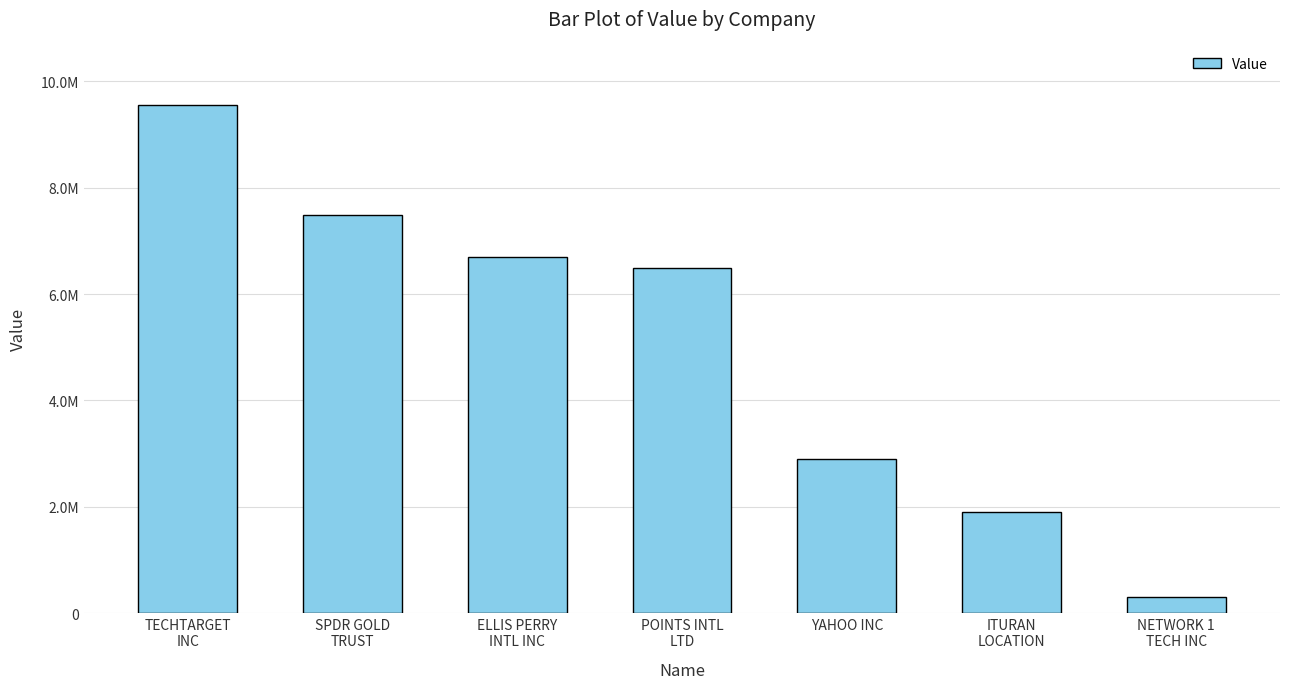

How many bars are there in total?

7